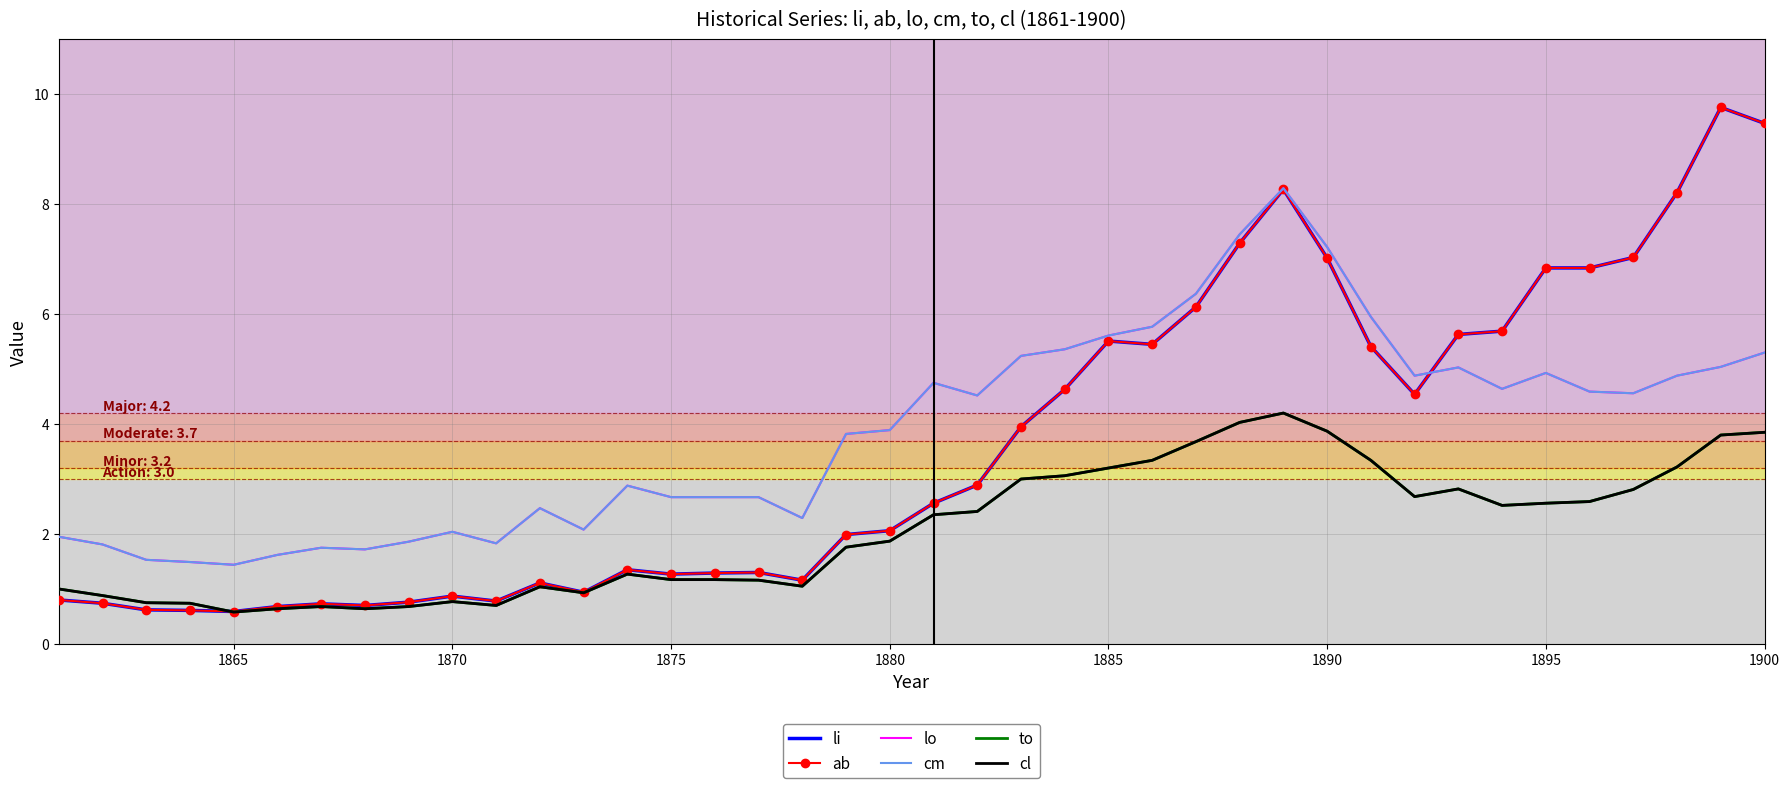

What is the difference between the maximum and second lowest values in the cl series?

3.6